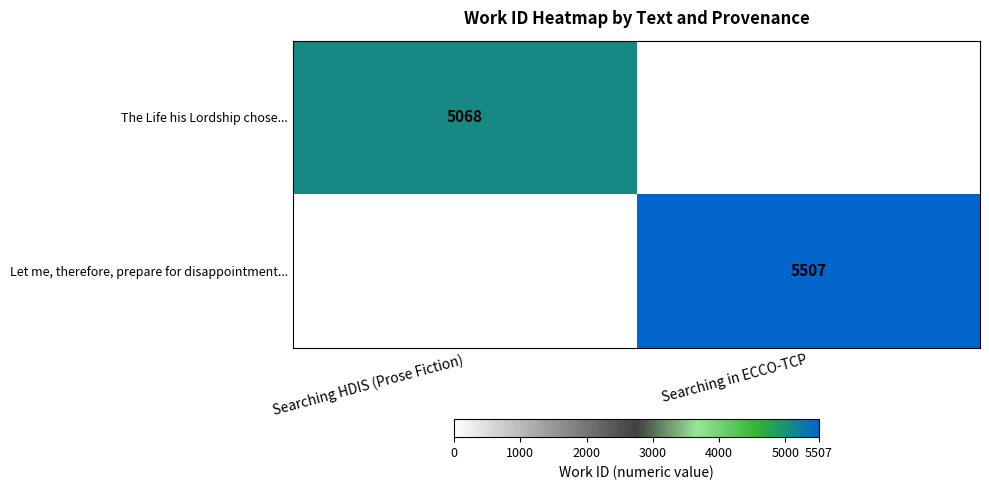

The value of The Life his Lordship chose... at Searching HDIS (Prose Fiction) is 5068. True or false?

True